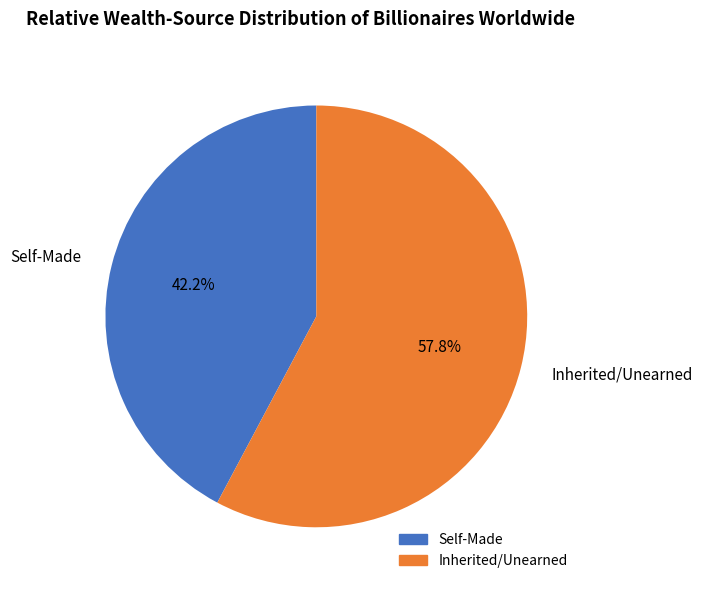

Which slice is the smallest?

Self-Made